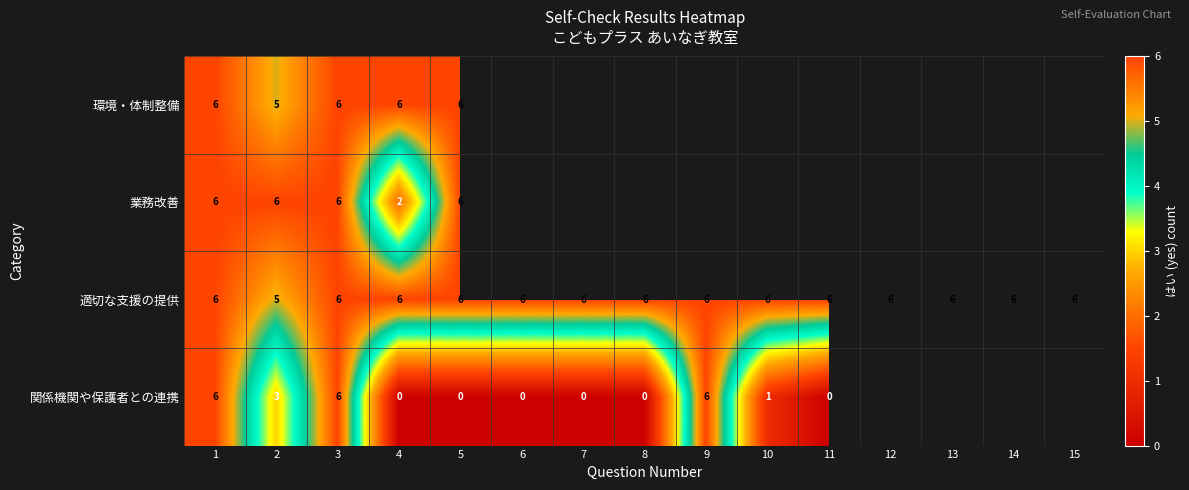

True or false: 適切な支援の提供 has a value of 11 at 11.

False